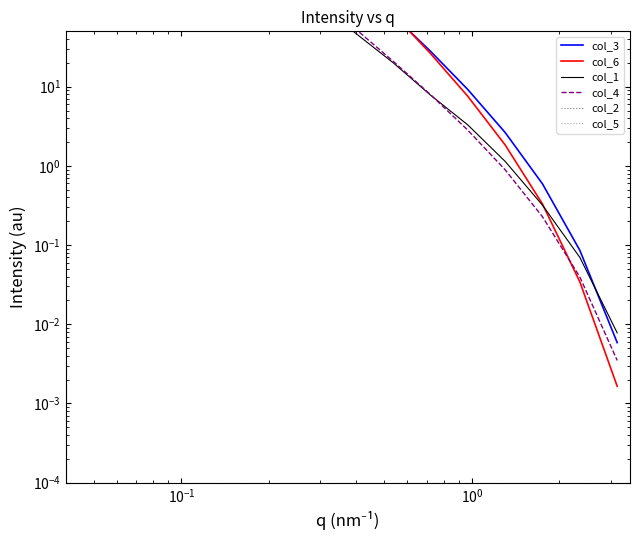

What is the difference between the second highest and minimum values in the col_3 series?

67473.0